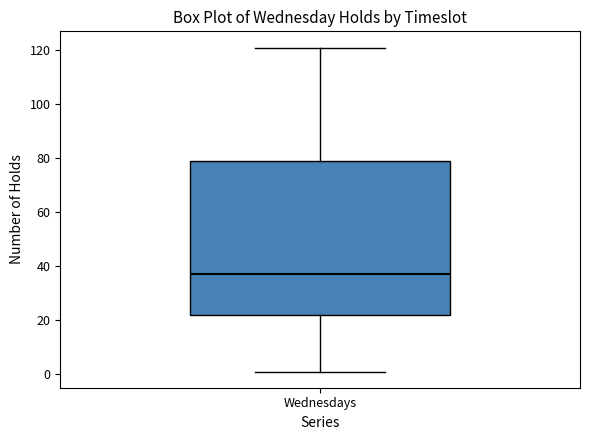

Read this box plot against the y-axis: the position of the median line, the range covered by the box, and the ends of both whiskers. The values are not printed on the chart, so give them approximately, as read against the axis.

median 38, box 22 to 80, whiskers 2 to 122